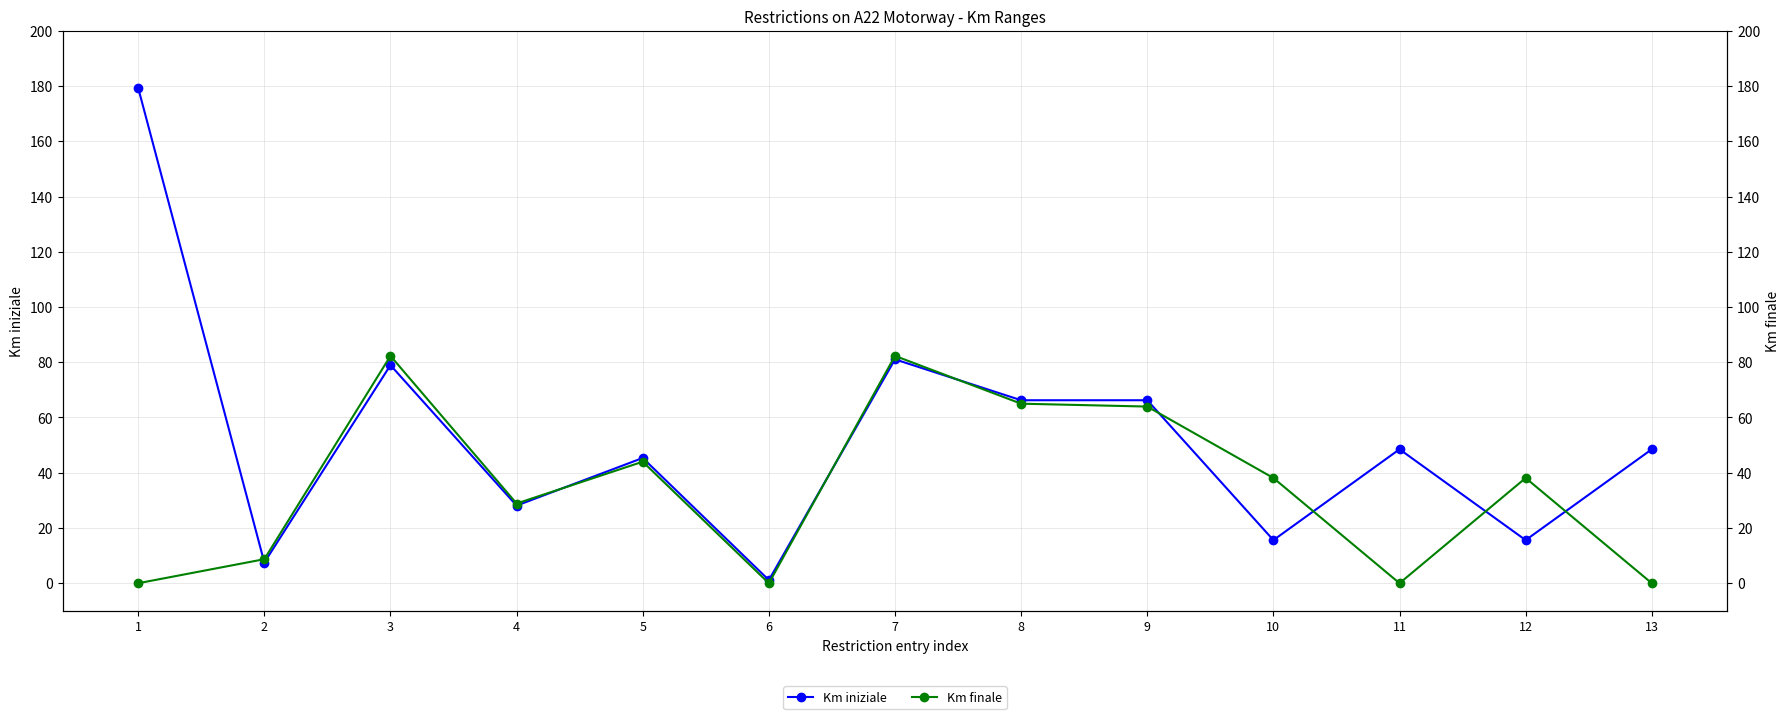

The value of Km iniziale at 12 is 15.6. True or false?

True